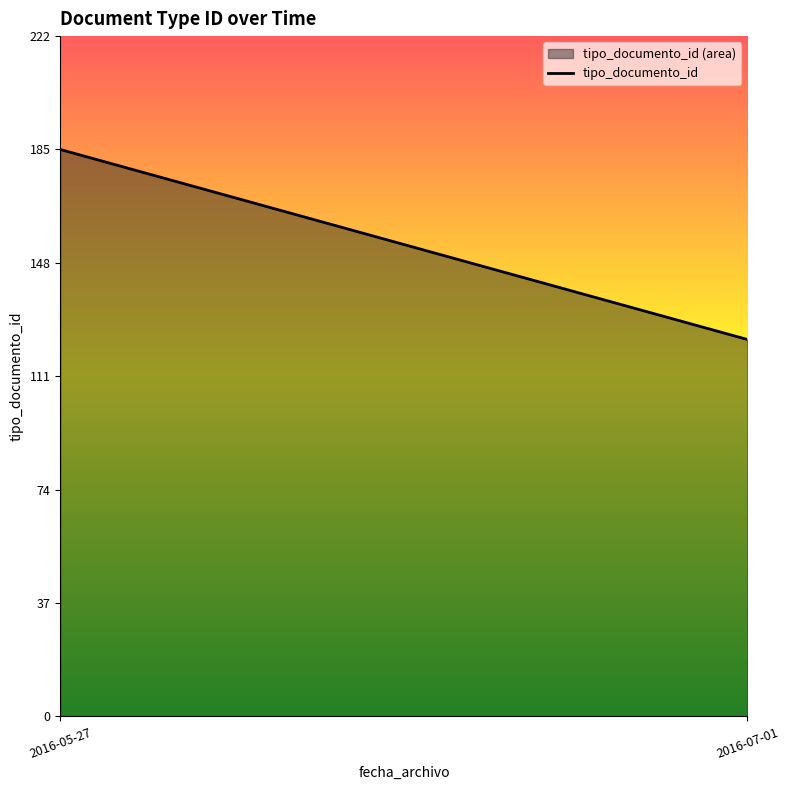

Rank the categories by value from lowest to highest.

2016-07-01, 2016-05-27